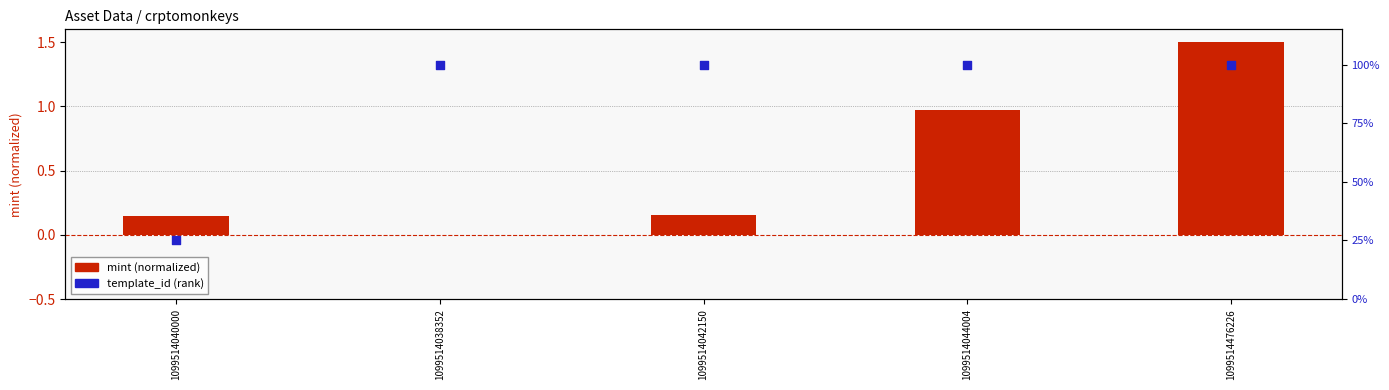

Which series has the largest Y range (max minus min)?

template_id (rank)